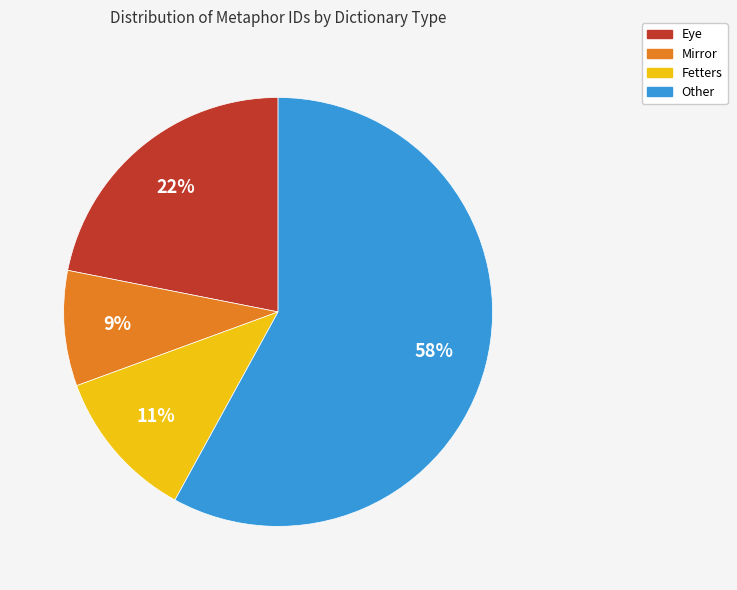

To the nearest percent, what is the difference between the largest and smallest slice percentages?

49%